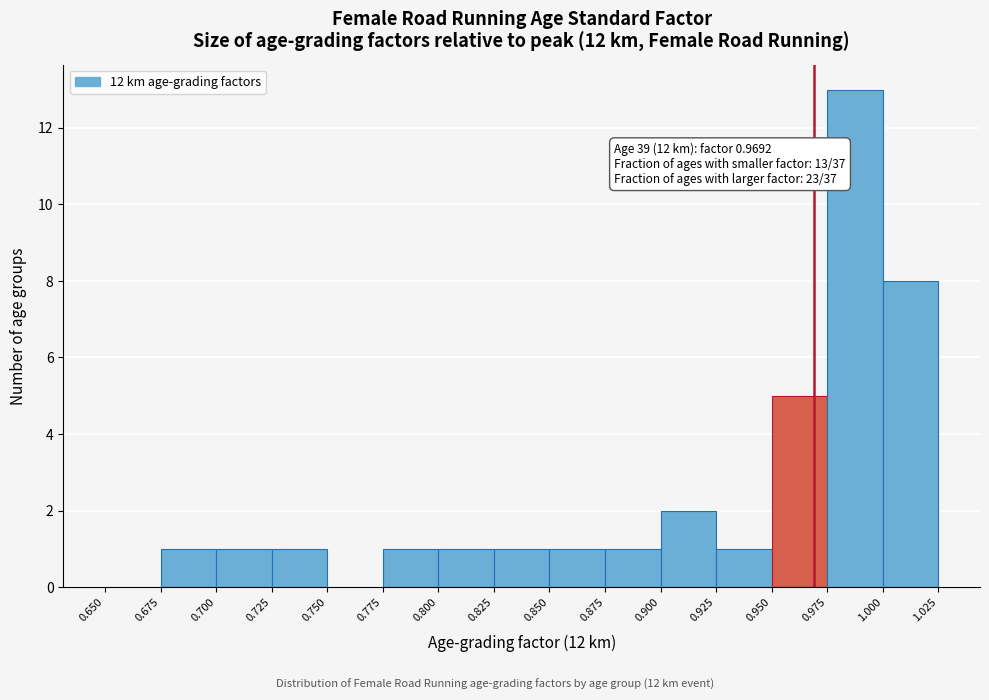

Which range on the x-axis has the tallest bar?

0.975 to 1.000